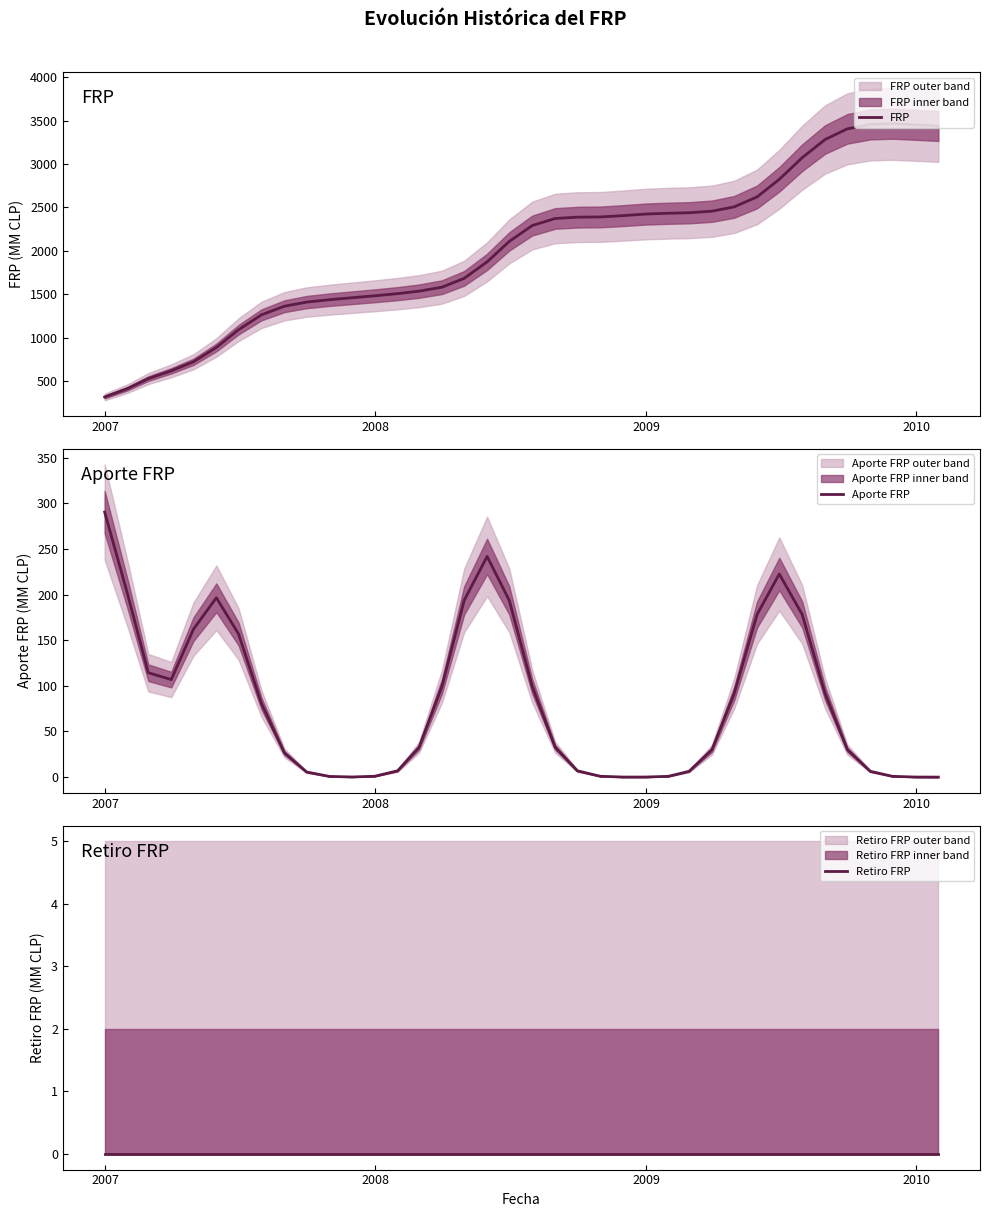

What is the highest value of the FRP series?

3463.4